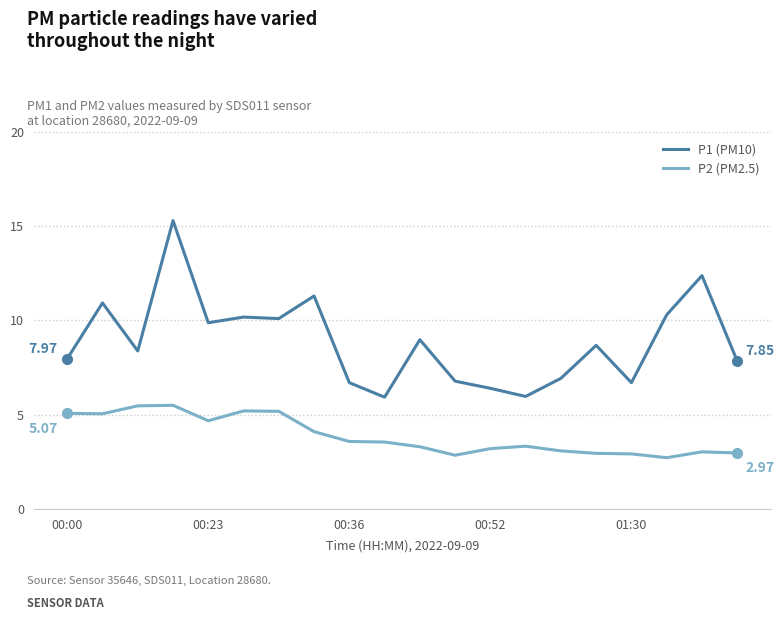

Which series has the largest total across all categories?

P1 (PM10)